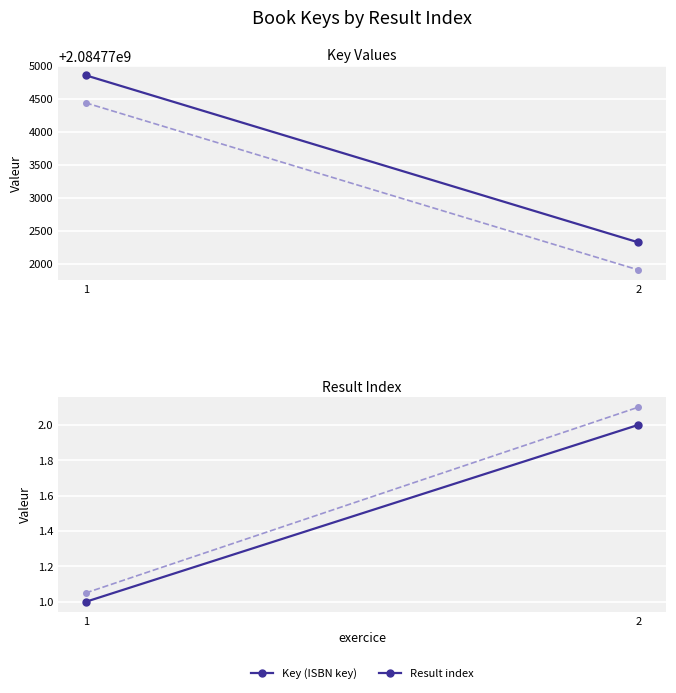

The value of Result (group) at 1 is 1.7. True or false?

False